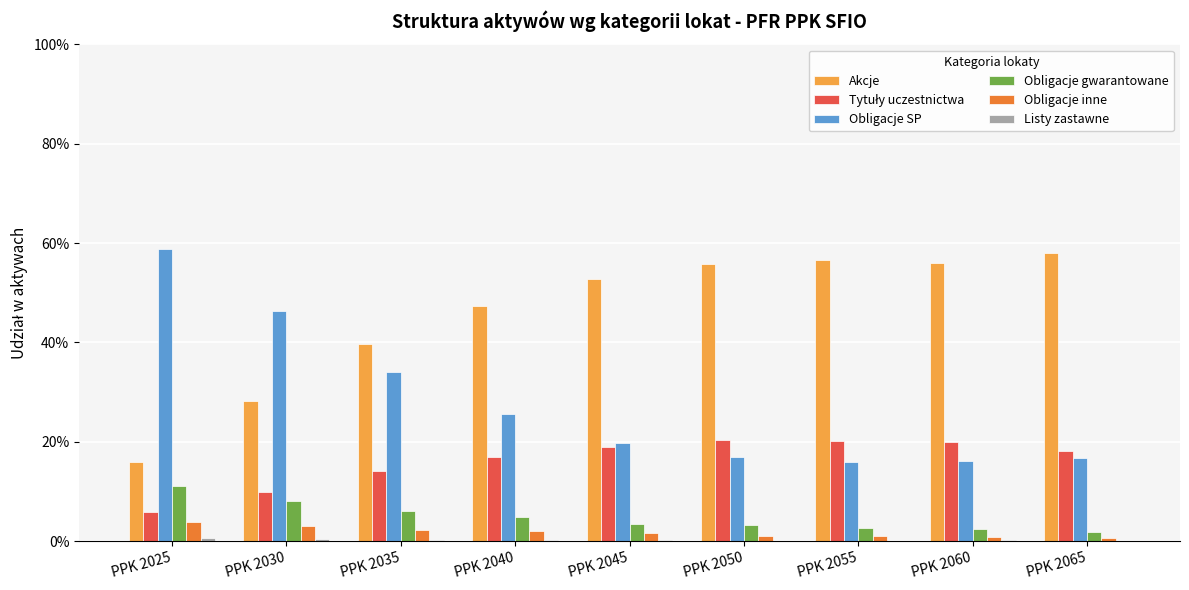

What is the spread (max minus min) of values at PPK 2055?

0.6